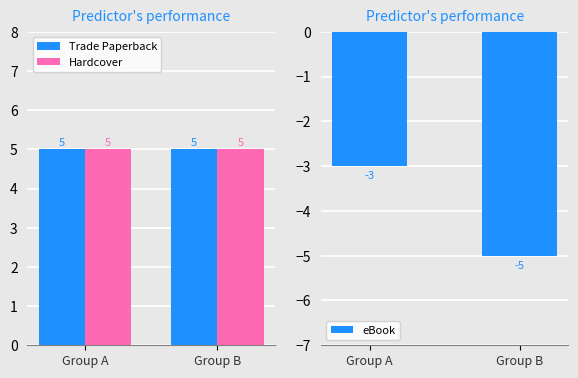

Are the bars horizontal?

No